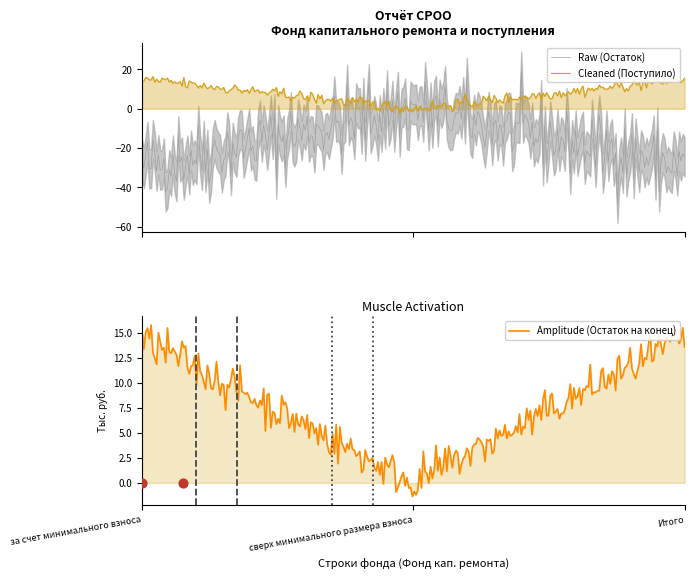

What is the highest value of the Raw (Остаток) series?

19.1